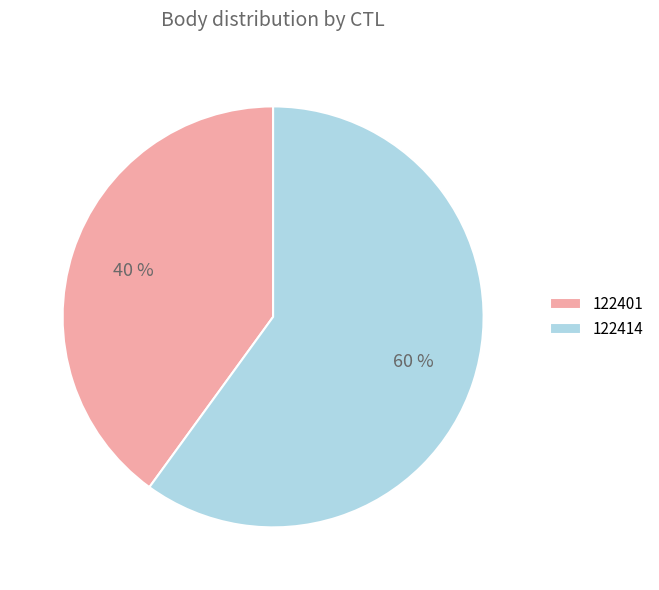

Is there any slice that represents more than half of the pie?

Yes